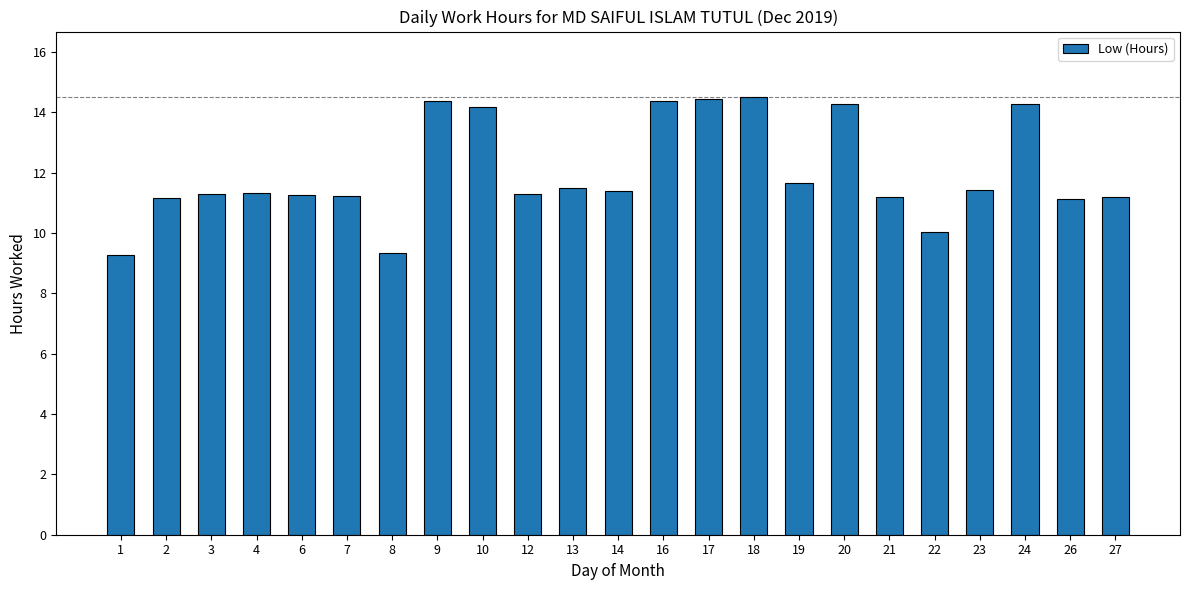

What is the smallest value displayed?

9.3